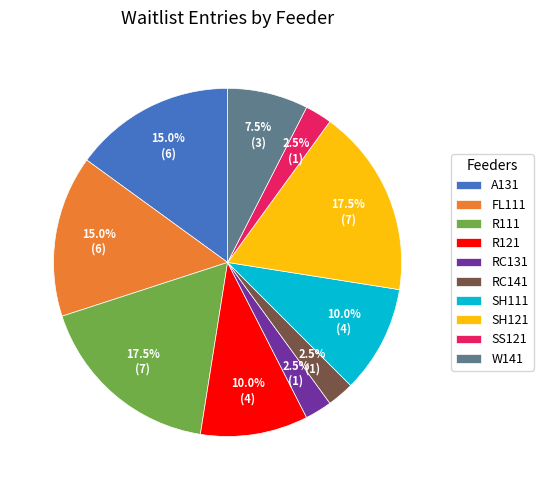

Count the number of slices in the pie.

10